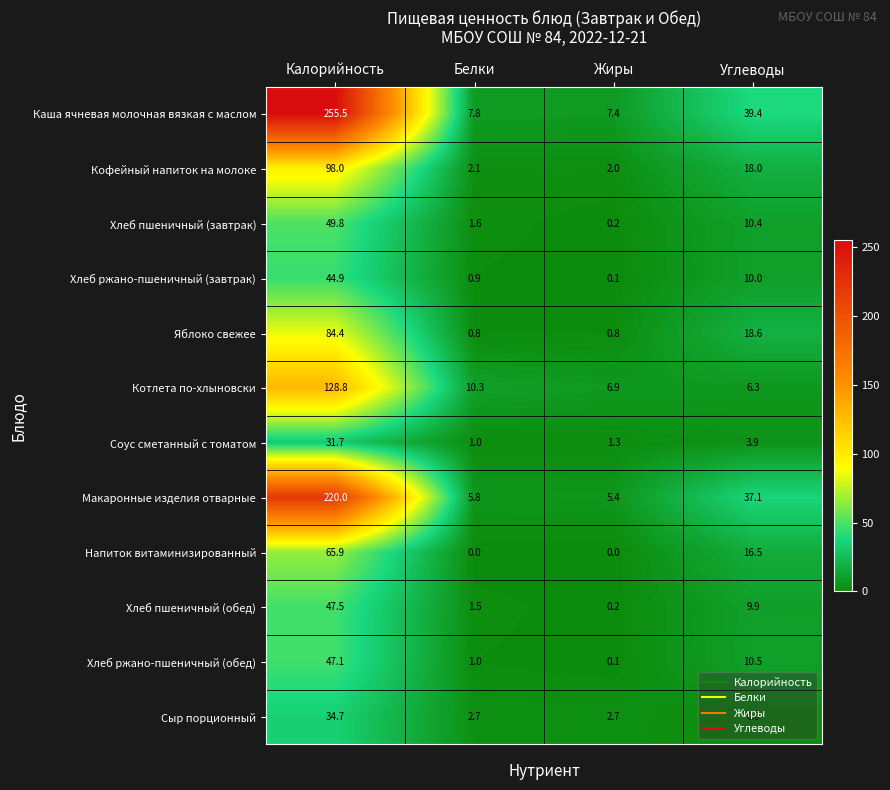

What is the difference between the maximum and minimum values in the Яблоко свежее series?

83.6